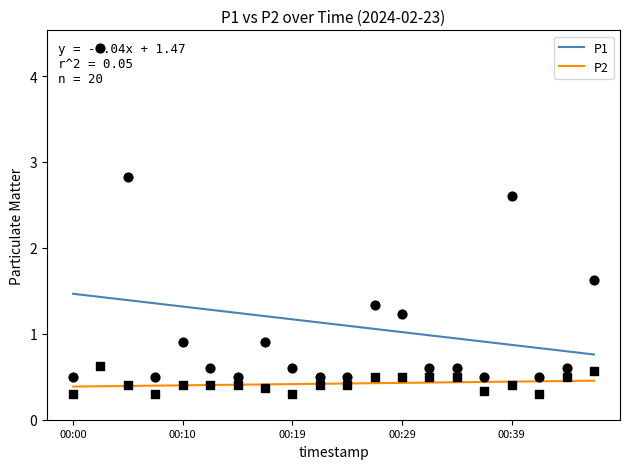

What is the total value across all series at 7?

1.6